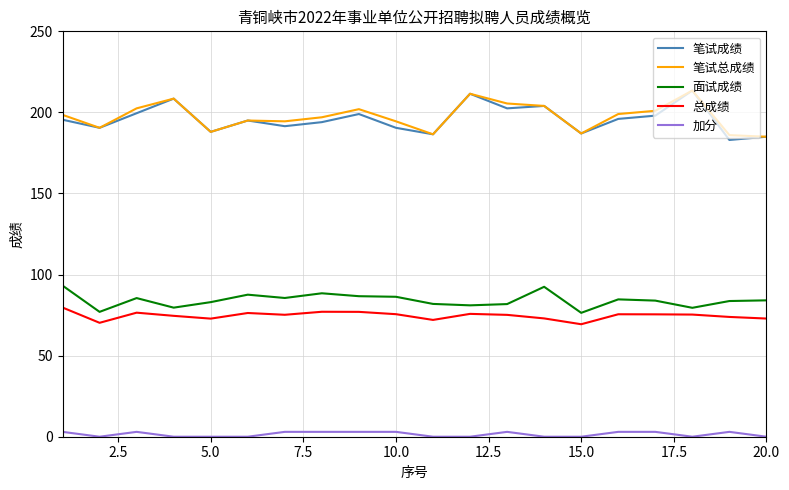

True or false: 面试成绩 and 加分 cross at least once.

False